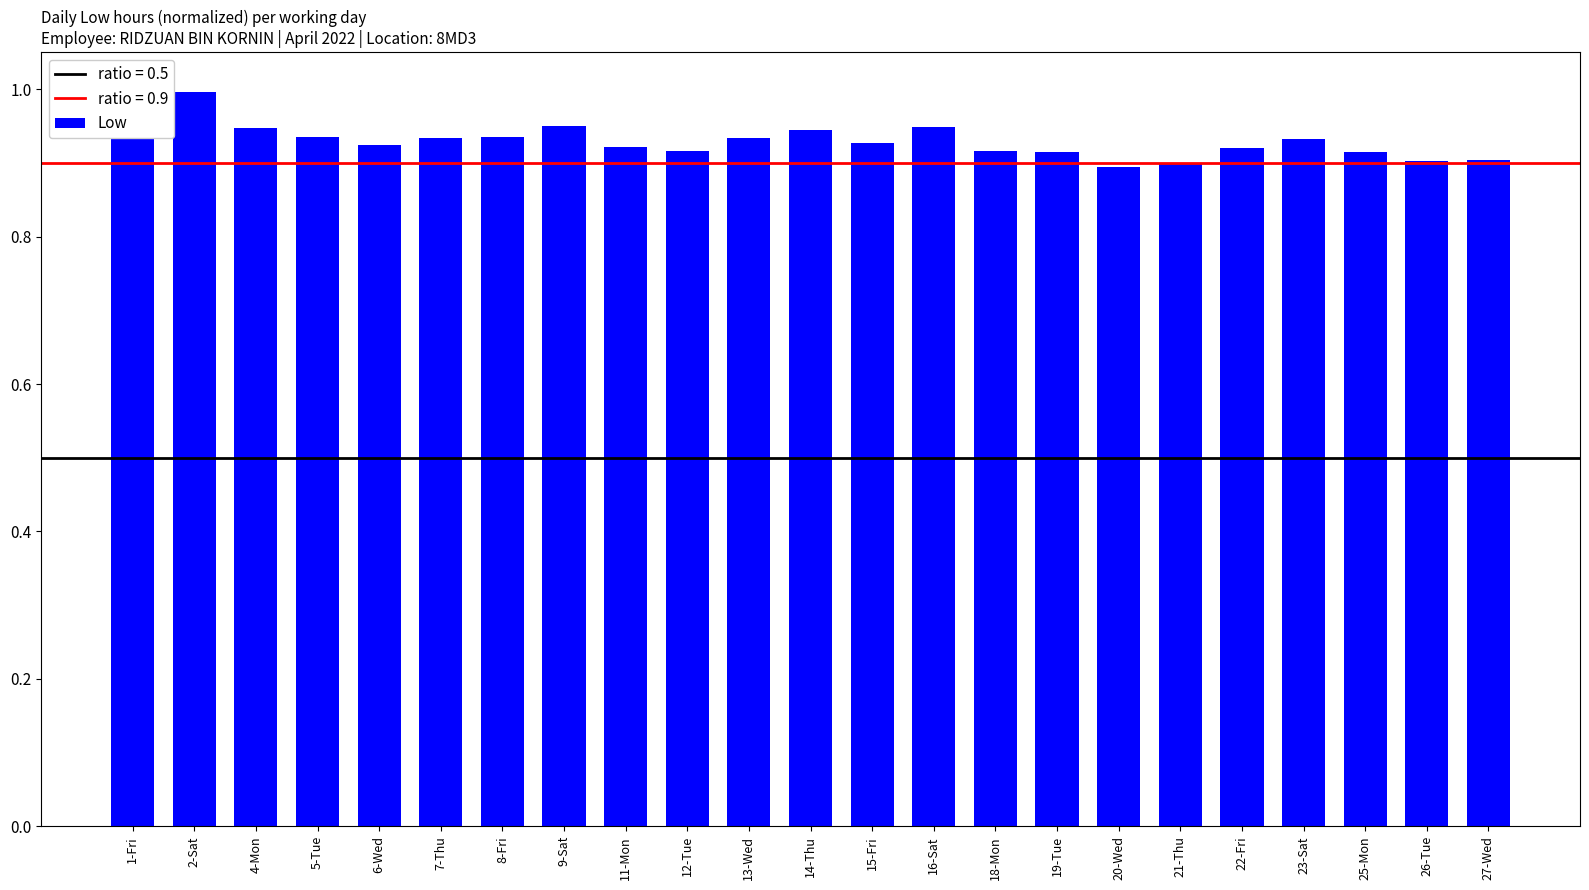

What is the difference between the maximum and minimum values?

0.1